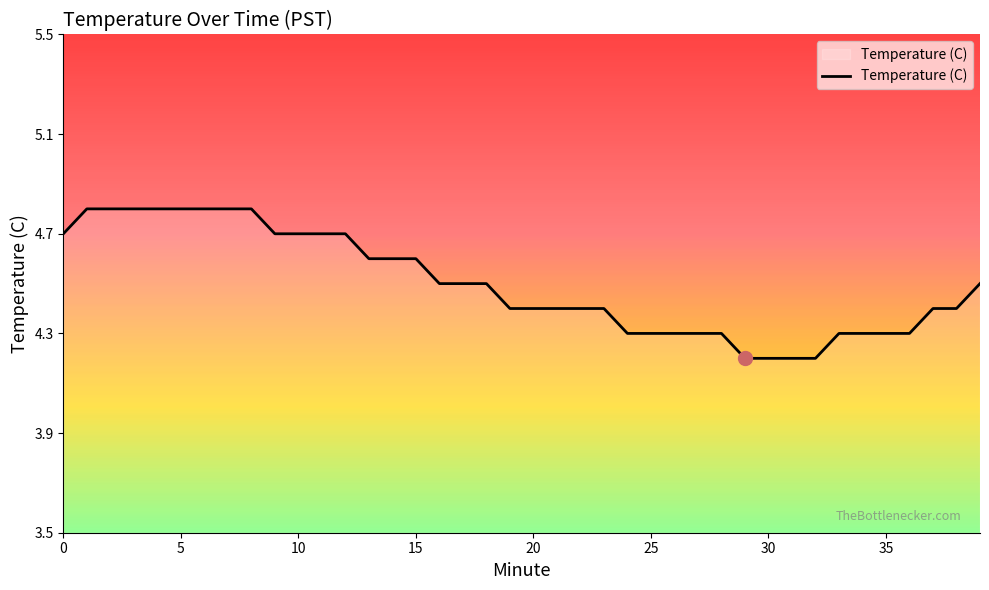

What is the sum of all values?

180.0